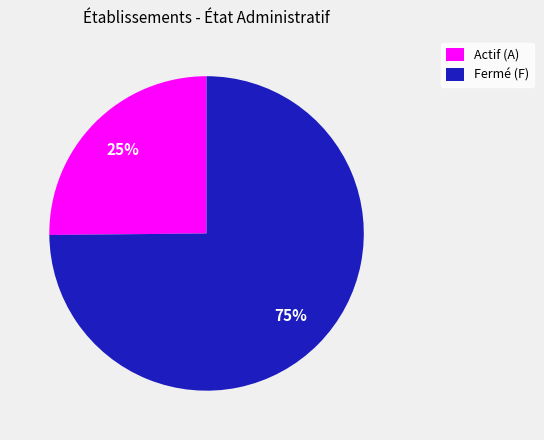

What percentage is the Fermé (F) slice, to the nearest percent?

75%